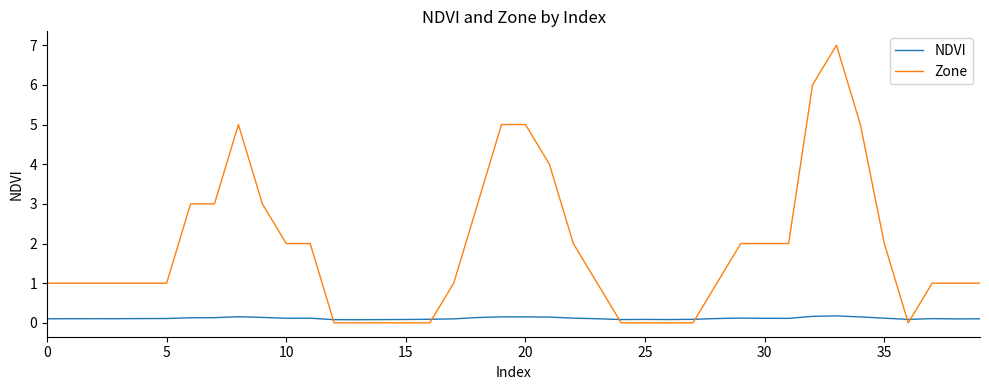

List the series in order of their overall mean, lowest first.

NDVI, Zone